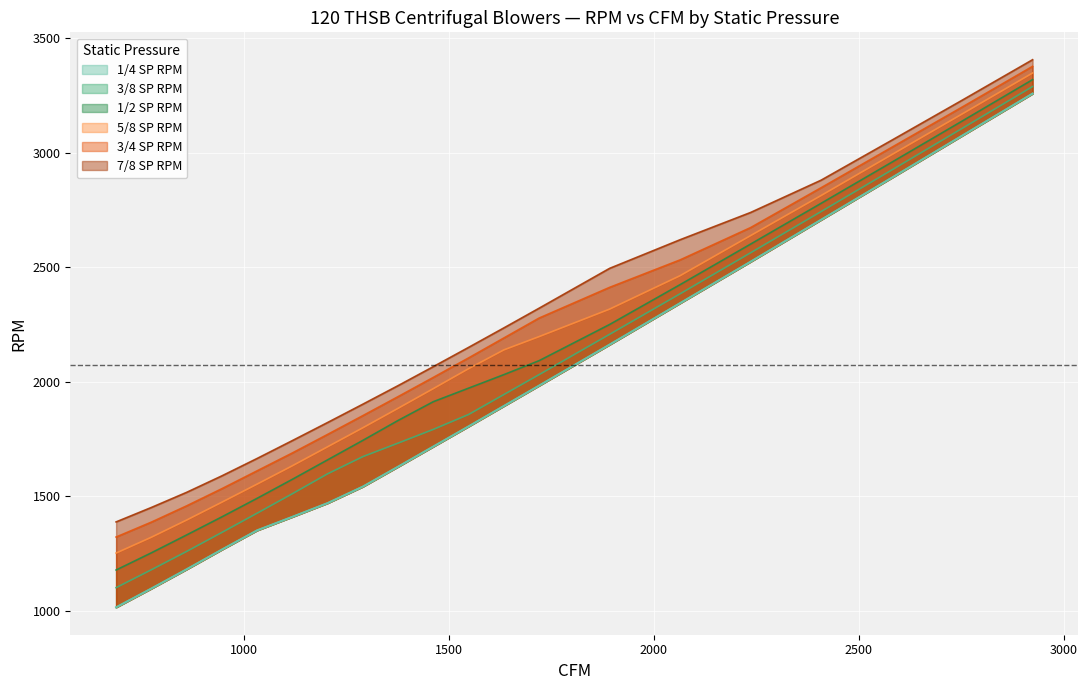

Reading right to left, extract all data points from this chart.

1/4 SP RPM: 3259	3075	2891	2708	2525	2344	2163	1984	1895	1806	1718	1630	1543	1471	1411	1352	1268	1182	1098	1016
3/8 SP RPM: 3290	3107	2925	2744	2564	2385	2208	2032	1945	1858	1793	1733	1674	1599	1512	1427	1343	1260	1180	1102
1/2 SP RPM: 3320	3139	2959	2780	2602	2425	2251	2093	2032	1973	1914	1832	1745	1660	1575	1492	1411	1332	1254	1179
5/8 SP RPM: 3349	3170	2992	2814	2639	2464	2318	2198	2140	2058	1971	1885	1800	1717	1634	1554	1475	1397	1322	1253
3/4 SP RPM: 3378	3200	3024	2848	2674	2533	2413	2279	2192	2105	2020	1936	1853	1771	1690	1612	1534	1459	1388	1323
7/8 SP RPM: 3407	3230	3055	2881	2740	2621	2496	2322	2236	2151	2067	1984	1903	1823	1744	1666	1590	1518	1452	1389